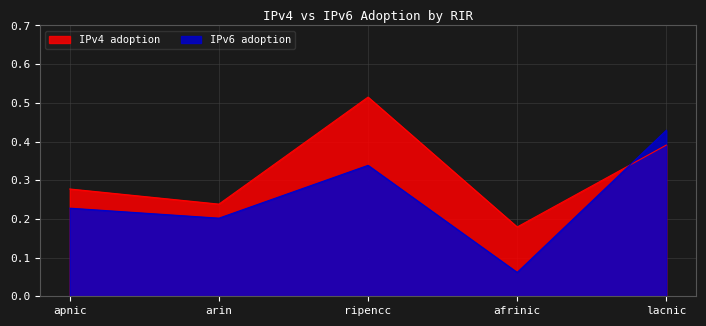

The value of IPv6 adoption at afrinic is 0.1. True or false?

True